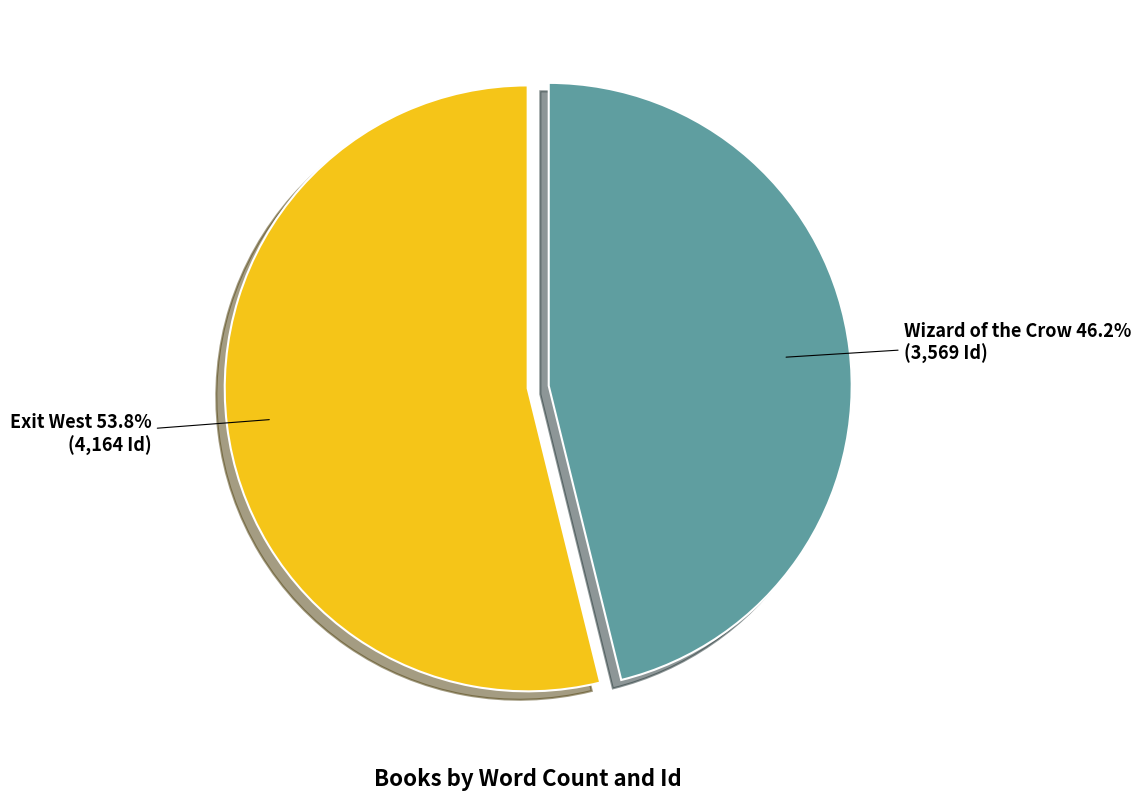

How much of the chart is everything except Exit West?

46.2%